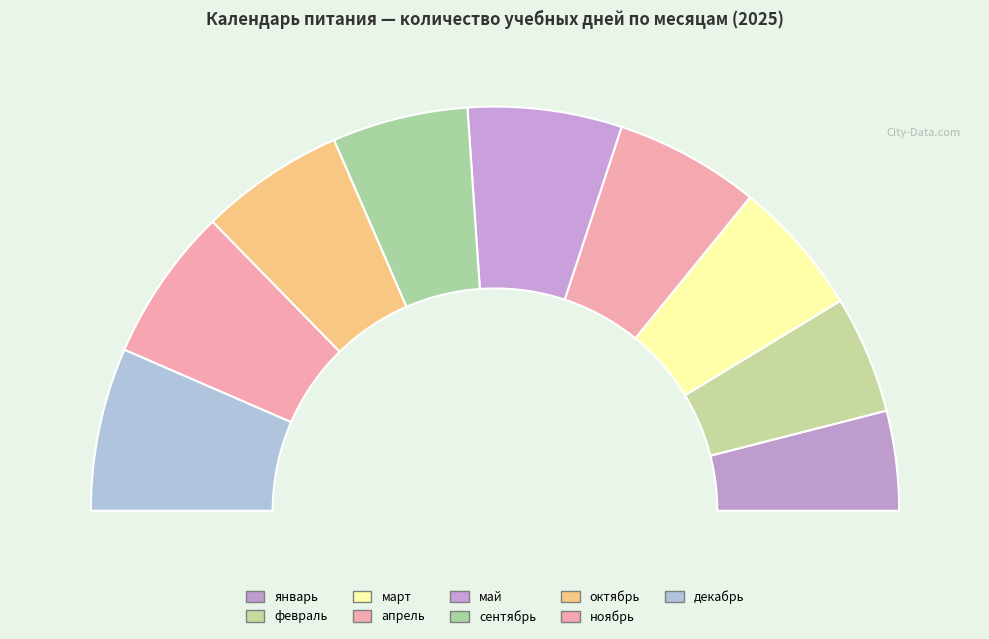

What is the change in value from февраль to октябрь?

+3